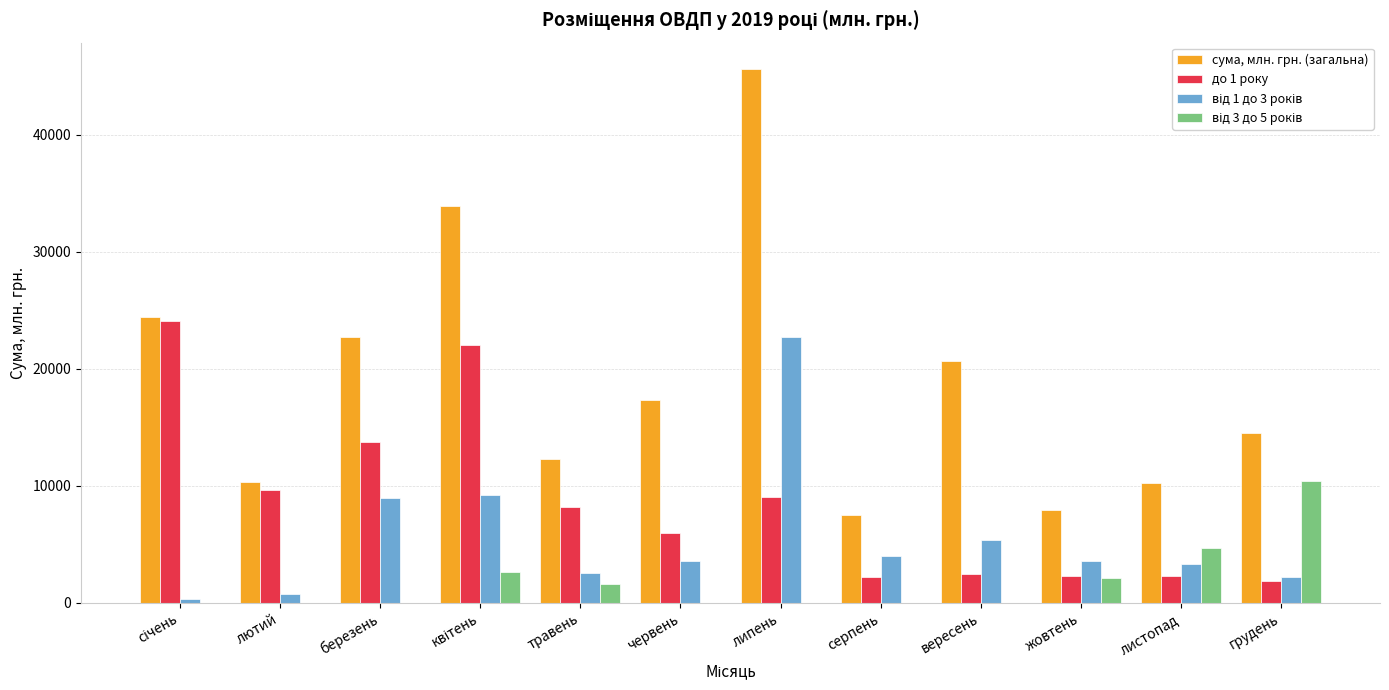

At which category is the sum across all series the highest?

липень